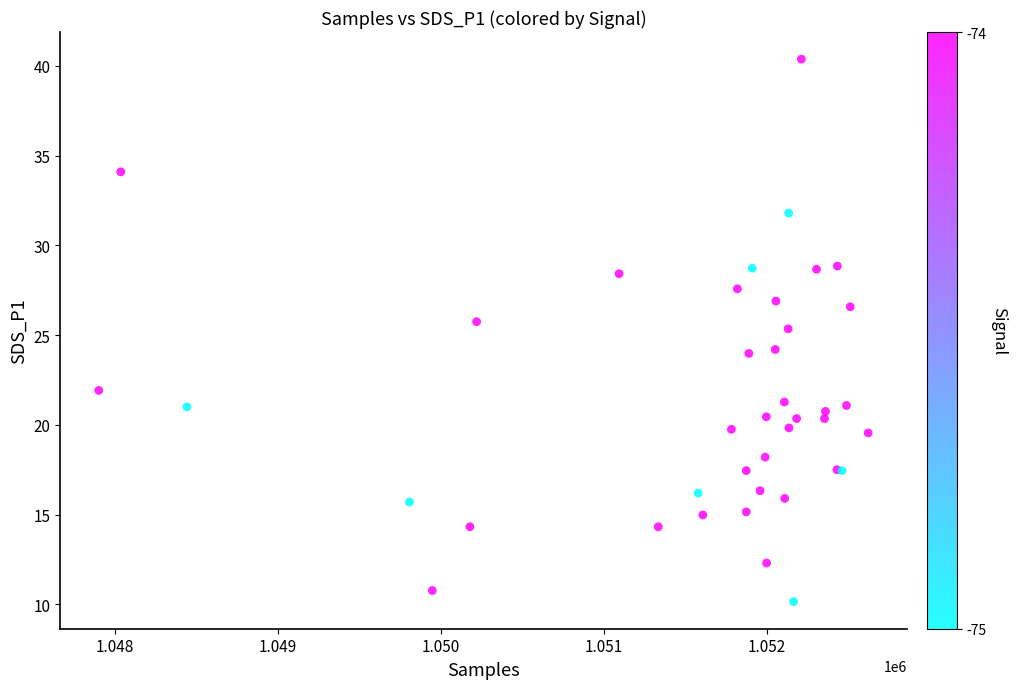

What Y value in the scatter plot is closest to 25?

25.4